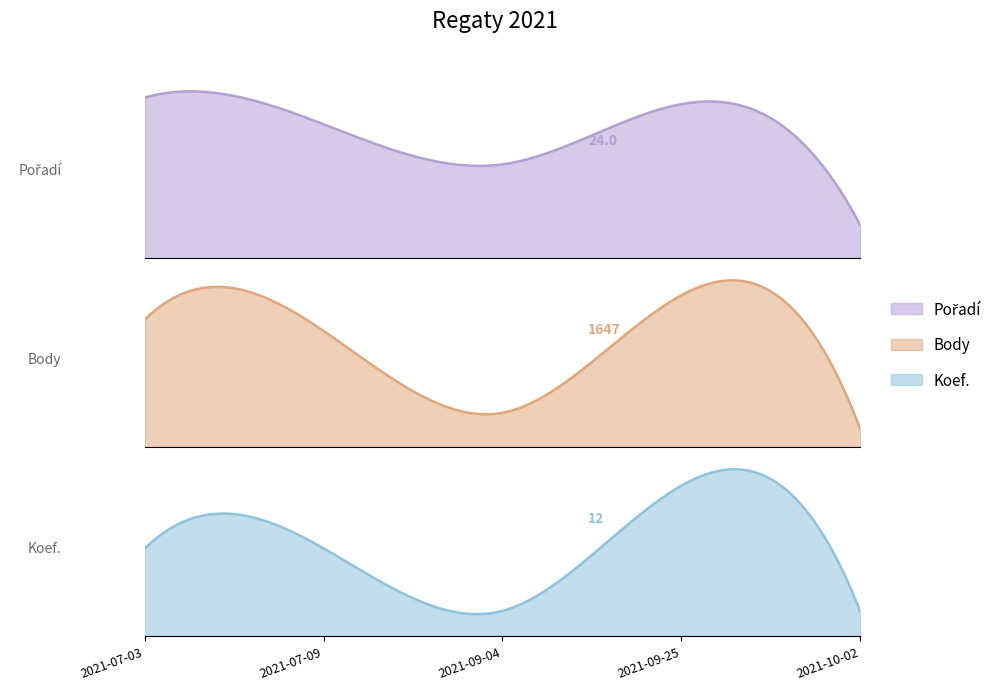

At which label does Pořadí reach its peak?

2021-07-03